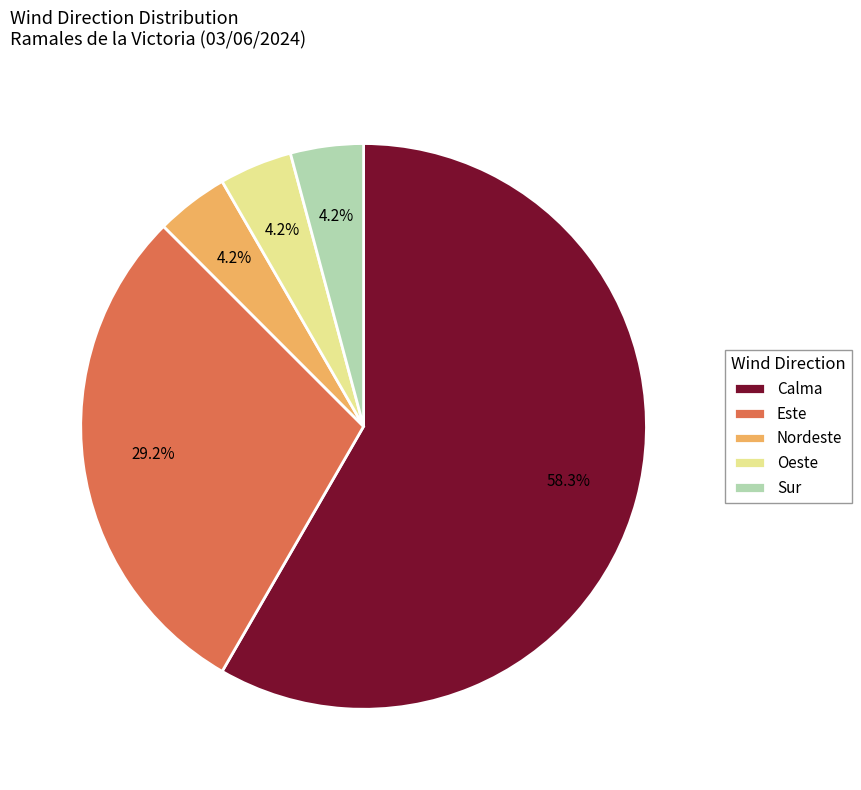

Do Nordeste and Oeste together represent more than half of the pie?

No